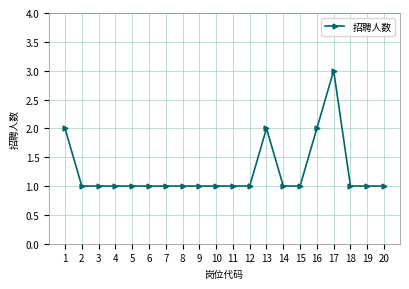

Which category has the highest value across all series?

17